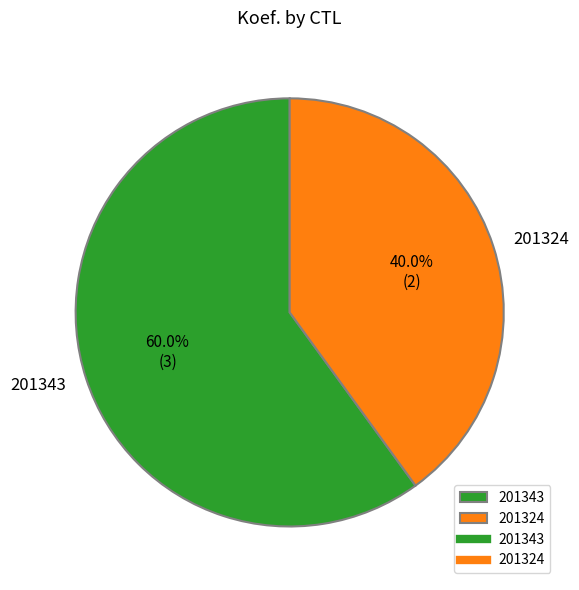

Approximately how many times larger is the value at 201343 compared to 201324?

1.5